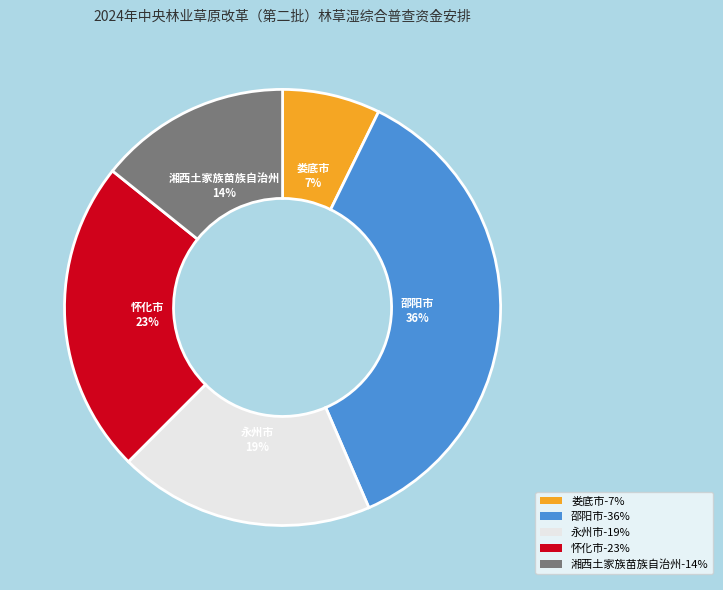

How many segments does this pie chart have?

5